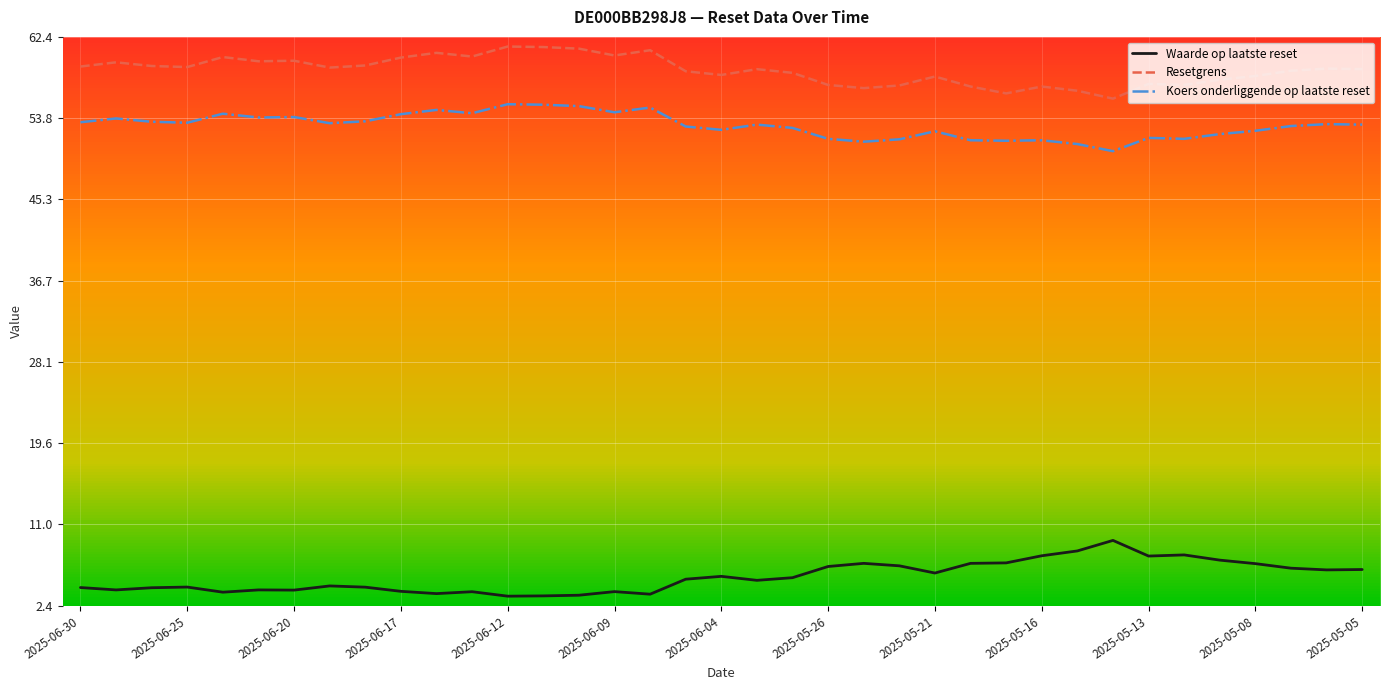

True or false: Koers onderliggende op laatste reset and Resetgrens intersect in this chart.

False